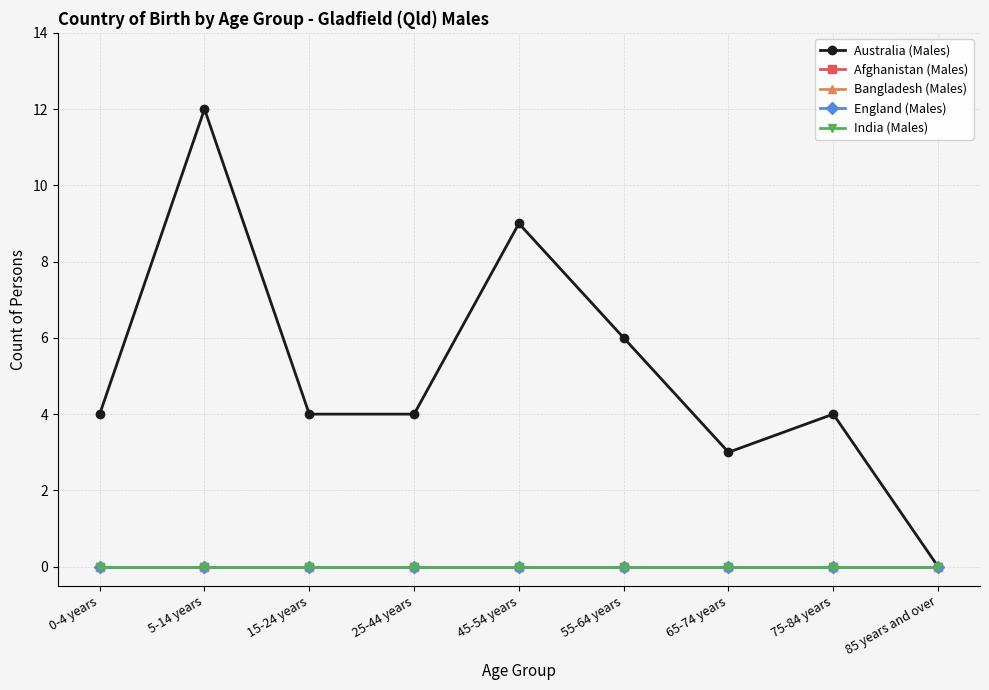

Reading right to left, what are all the values shown in this chart?

Australia (Males): 0	4	3	6	9	4	4	12	4
Afghanistan (Males): 0	0	0	0	0	0	0	0	0
Bangladesh (Males): 0	0	0	0	0	0	0	0	0
England (Males): 0	0	0	0	0	0	0	0	0
India (Males): 0	0	0	0	0	0	0	0	0